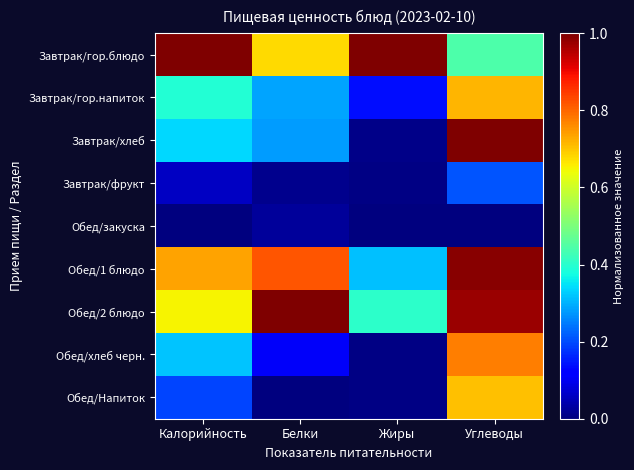

Which has a higher value, Калорийность or Углеводы?

Калорийность